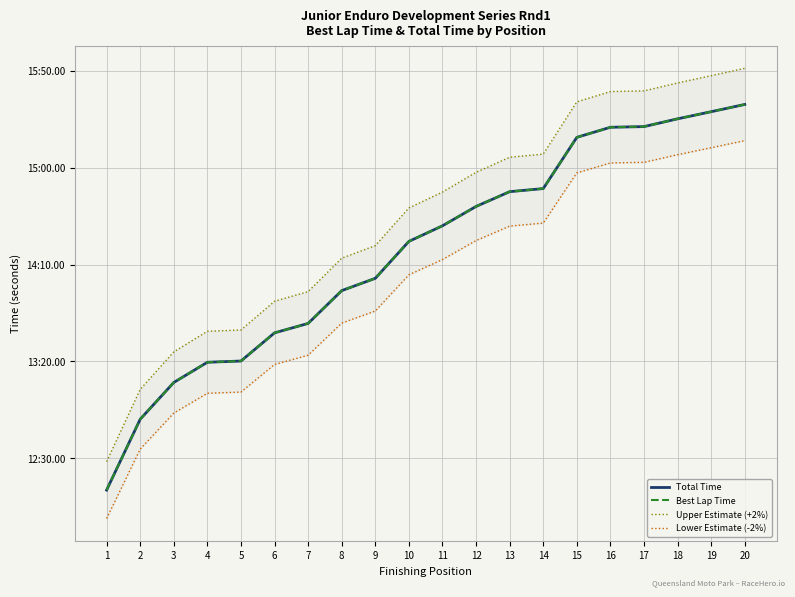

Between 2 and 5, which series saw the biggest shift?

Upper Estimate (+2%)